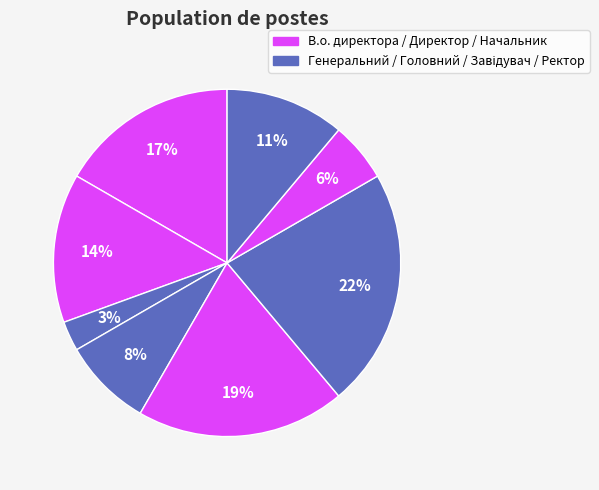

How many segments does this pie chart have?

8